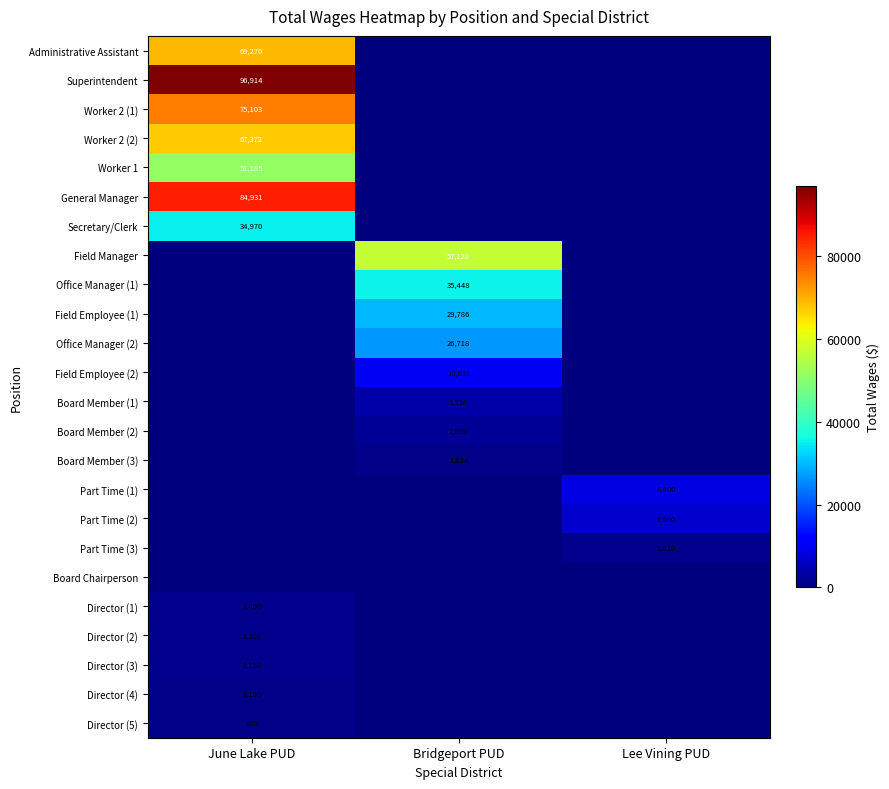

Which series changed the most between Bridgeport PUD and Lee Vining PUD?

Field Manager